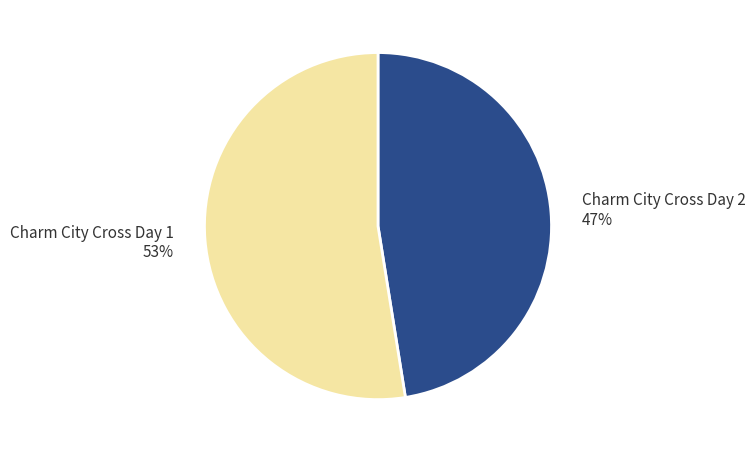

Count the number of slices in the pie.

2